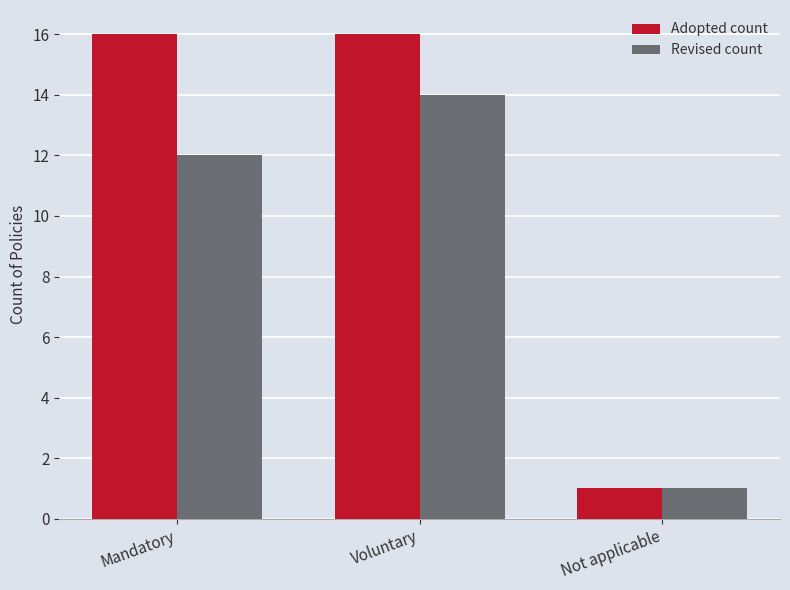

How many bars are there in each group?

2